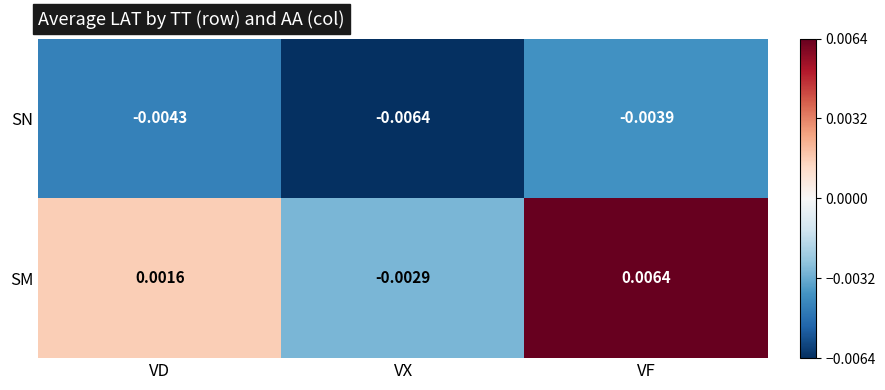

At how many categories does at least one series exceed 0?

2